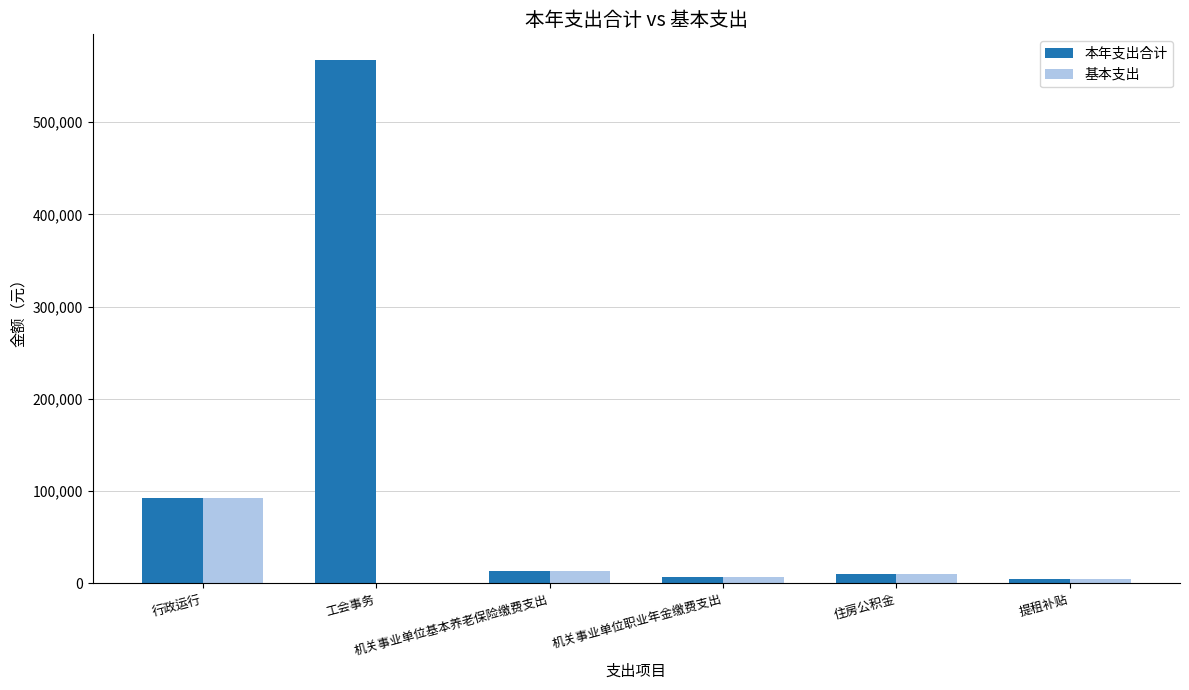

What is the sum of all 本年支出合计 values?

695993.5